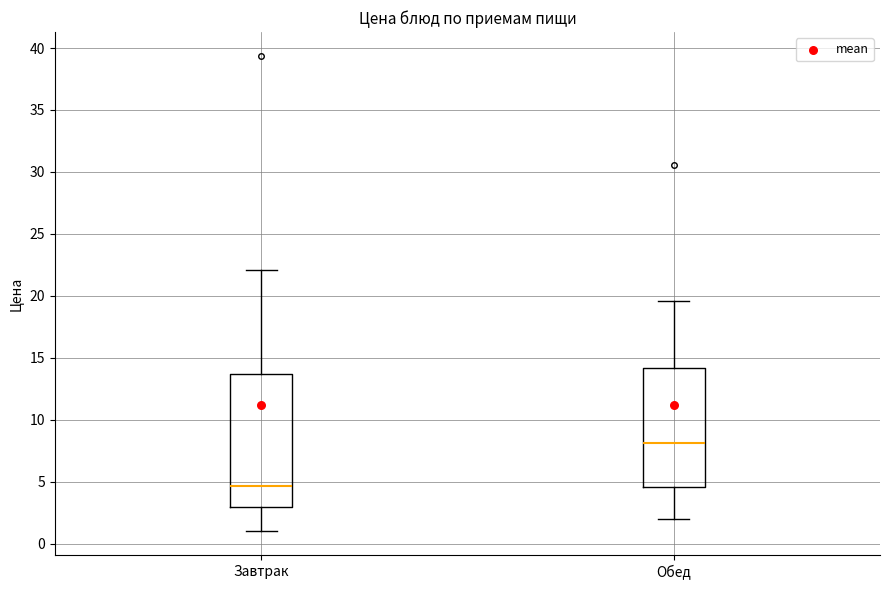

Which box's median line is the highest?

Обед